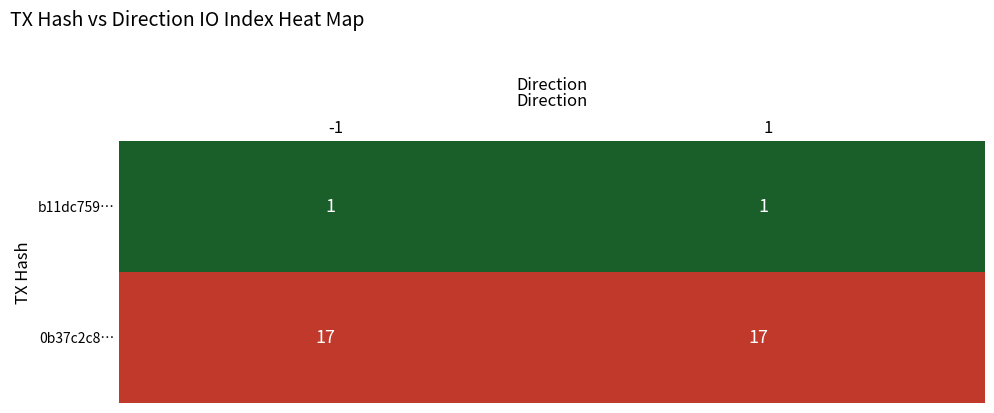

Count the number of data series in this chart.

2